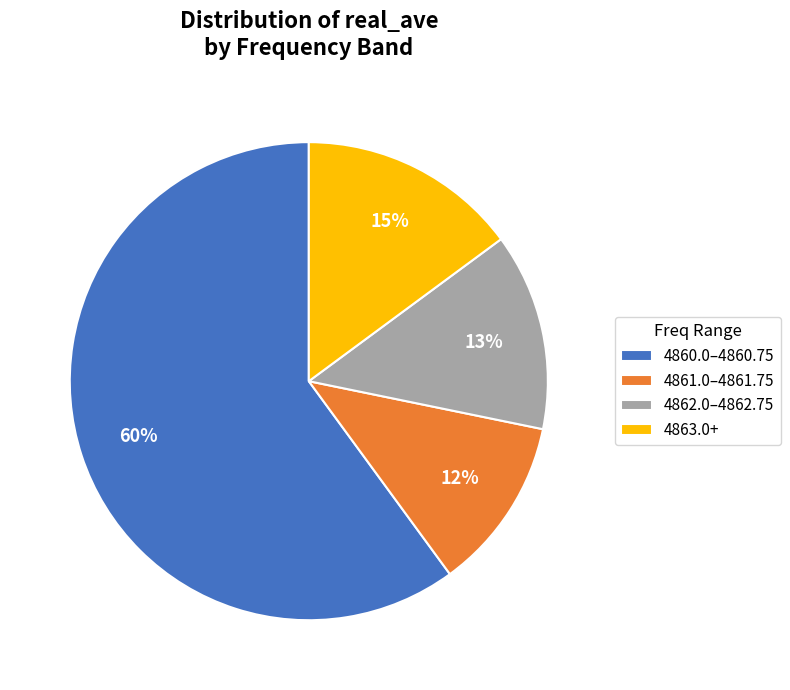

Which has a higher value, 4861.0–4861.75 or 4863.0+?

4863.0+